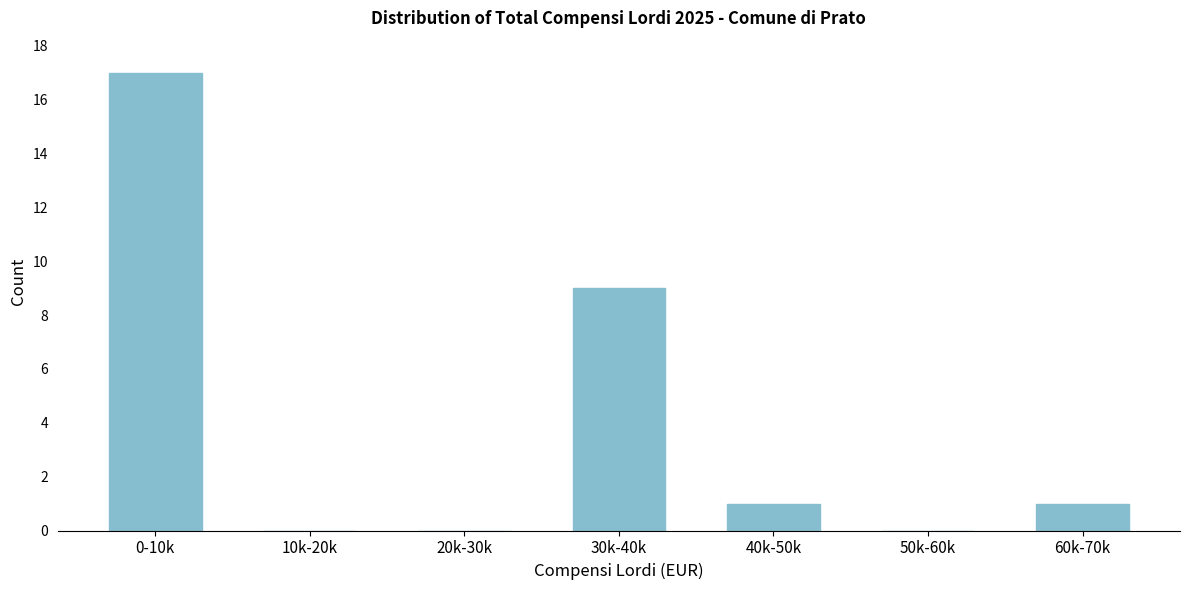

Reading left to right, list all the values displayed in this chart.

0-10k=17	10k-20k=0	20k-30k=0	30k-40k=9	40k-50k=1	50k-60k=0	60k-70k=1